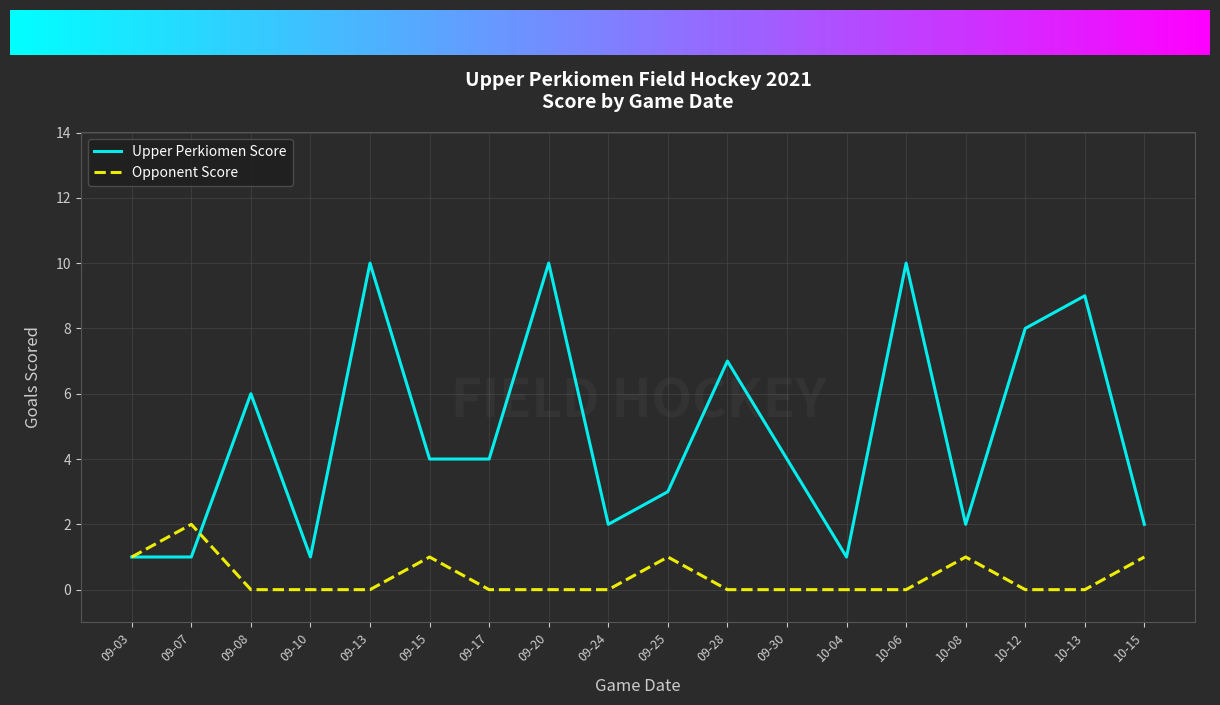

Which category has the highest value in the Opponent Score series?

09-07